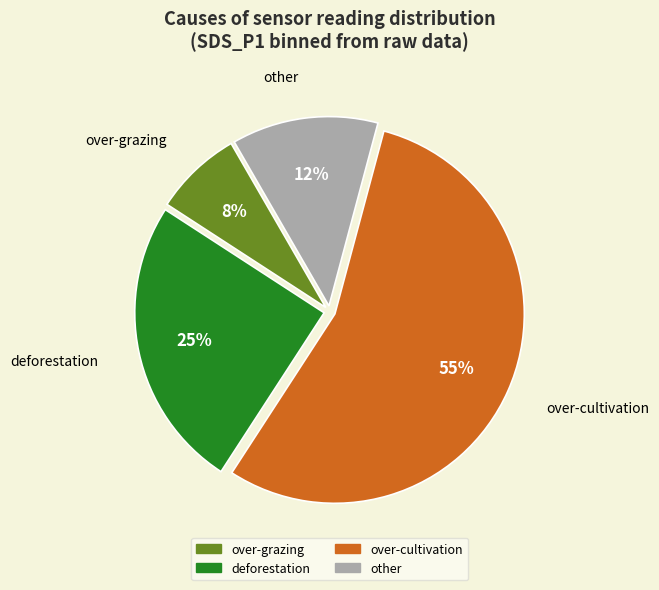

Does any single category account for the majority?

Yes